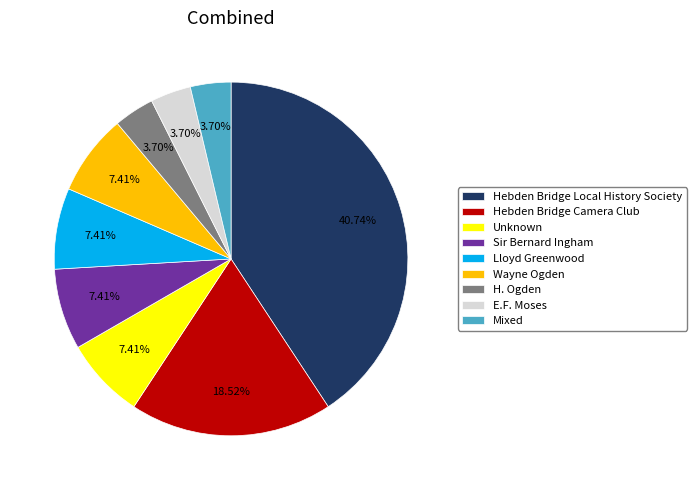

Count the number of slices in the pie.

9